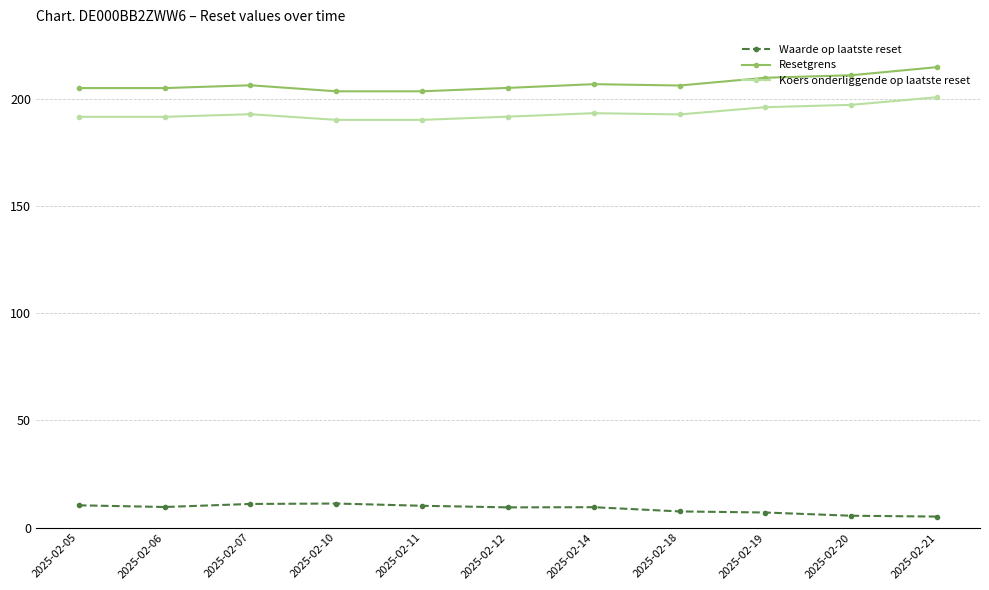

Count the number of categories in the chart.

11